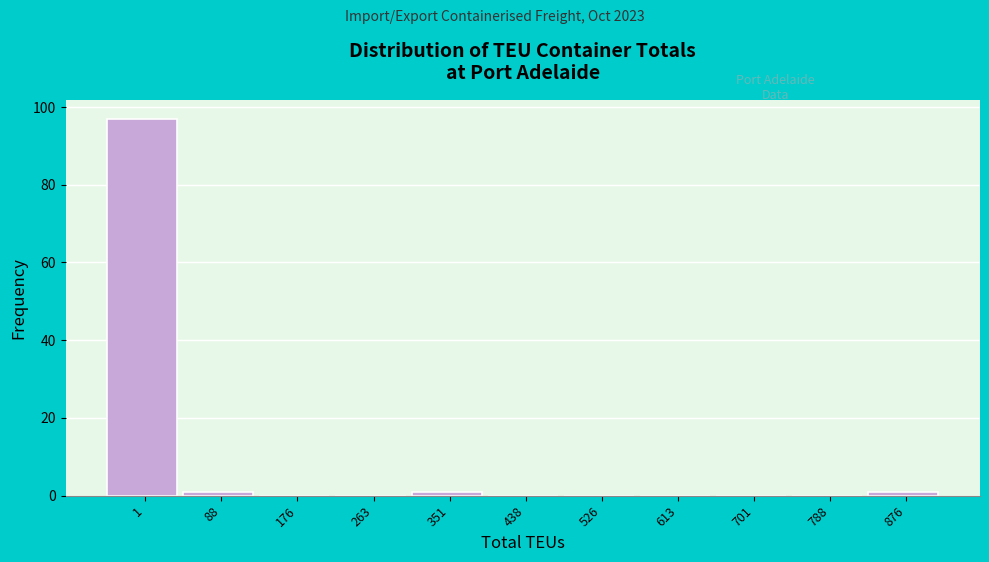

Reading left to right, what are all the values shown in this chart?

1=97	88=1	176=0	263=0	351=1	438=0	526=0	613=0	701=0	788=0	876=1